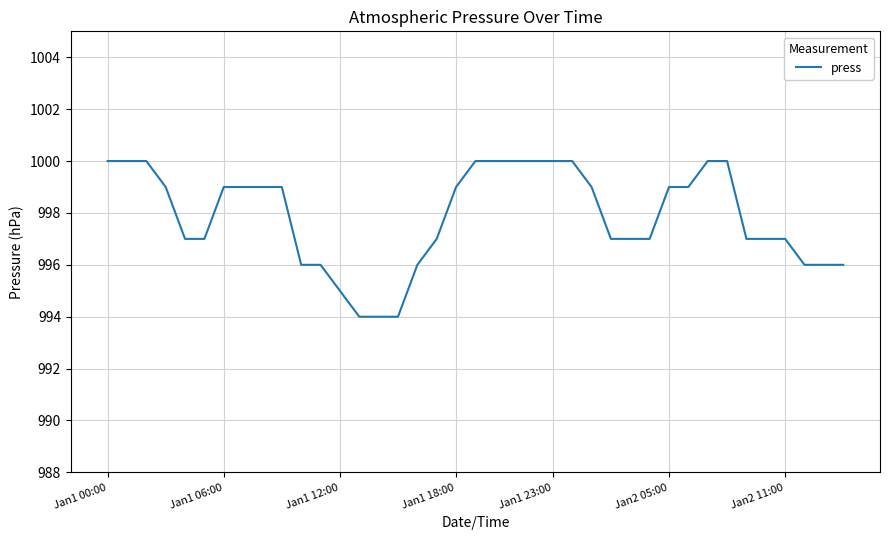

Reading left to right, extract all data points from this chart.

1000	1000	1000	999	997	997	999	999	999	999	996	996	995	994	994	994	996	997	999	1000	1000	1000	1000	1000	1000	999	997	997	997	999	999	1000	1000	997	997	997	996	996	996